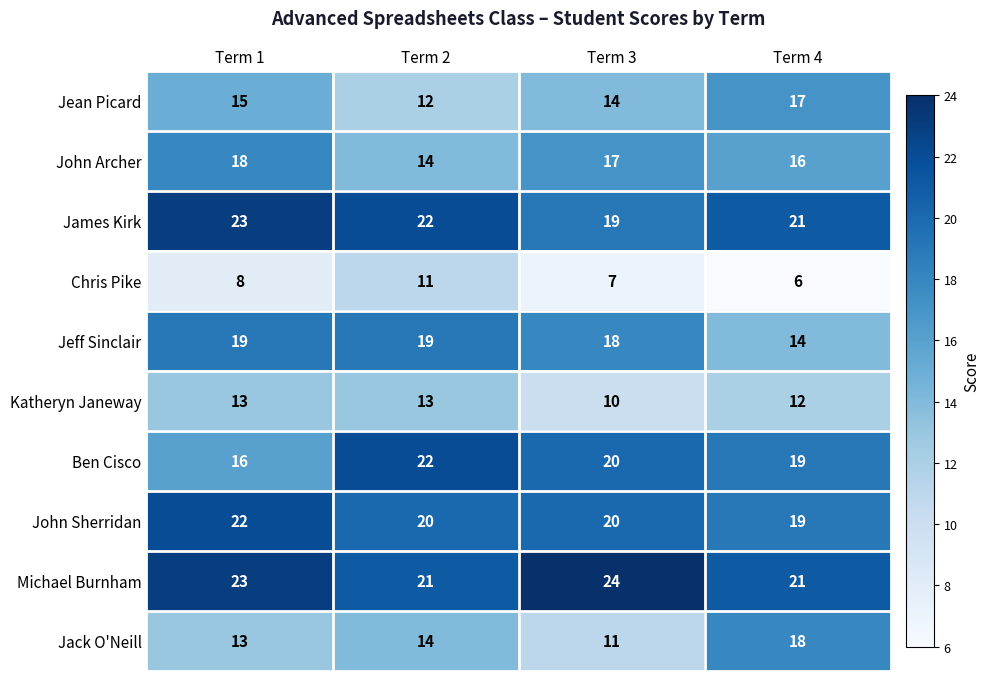

What is the difference between the maximum and minimum values in the John Sherridan series?

3